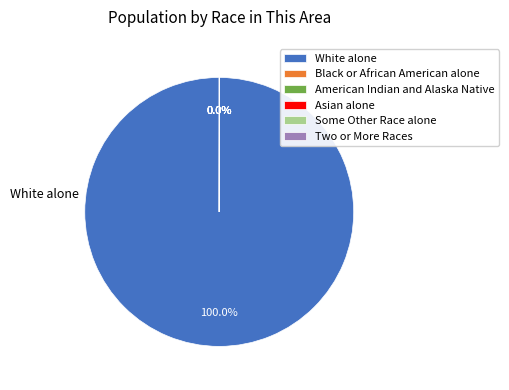

Which slice is the largest?

White alone